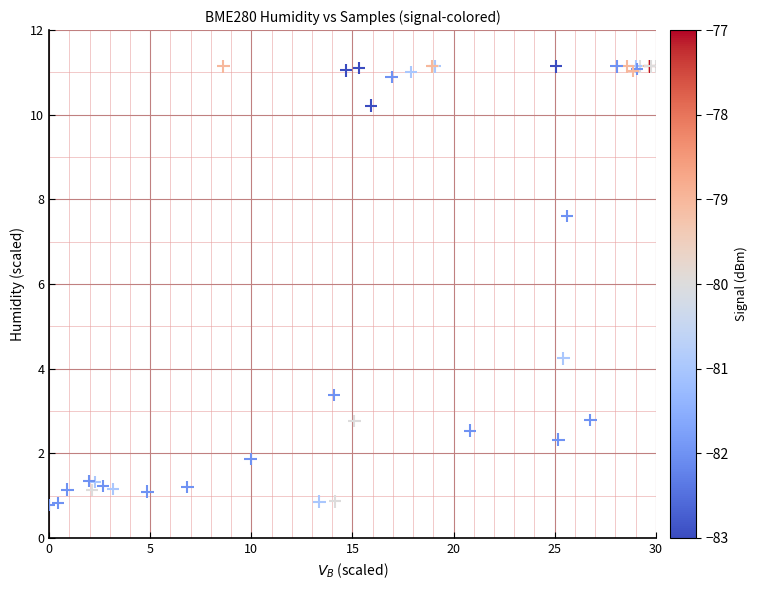

What Y value in the scatter plot is closest to 5?

4.2